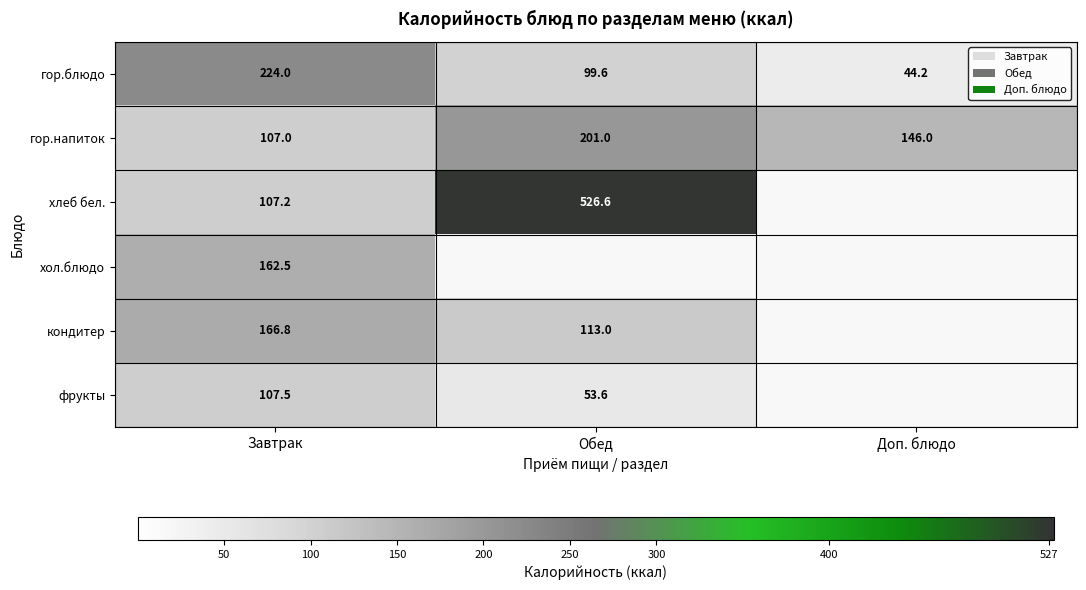

Which category has the lowest value in the гор.блюдо series?

Доп. блюдо